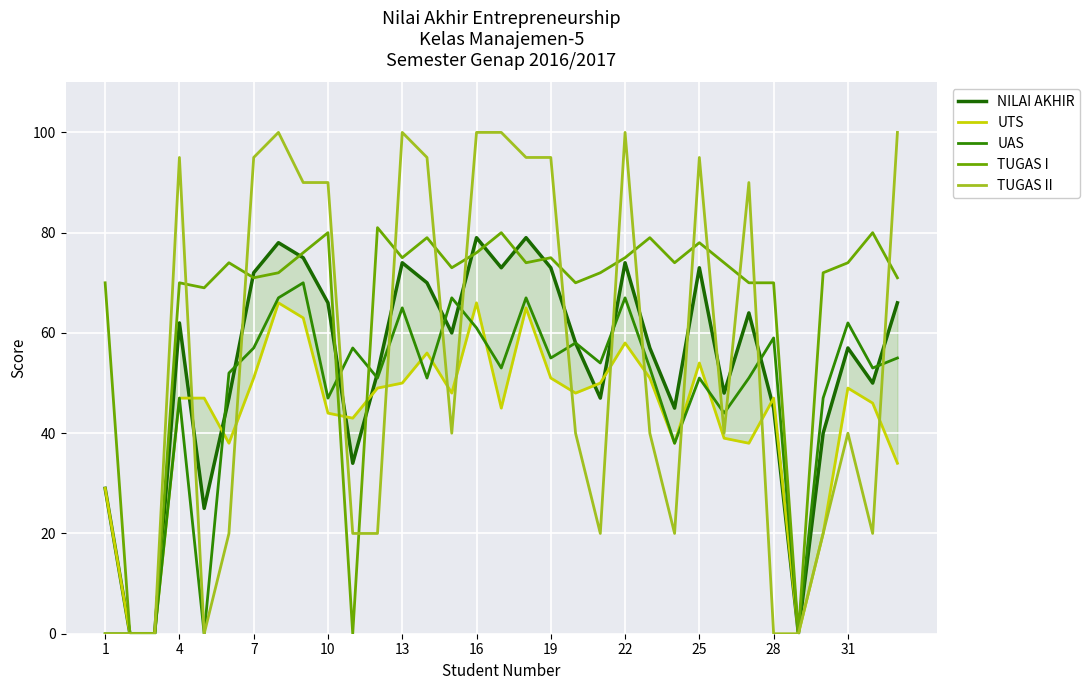

True or false: UAS has a value of 67 at 25.

False